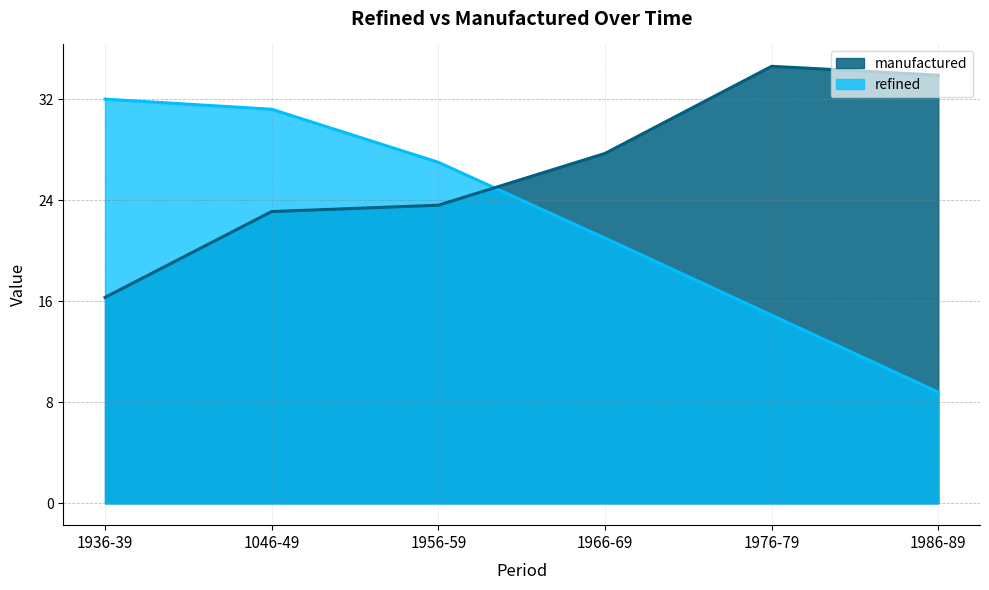

Between which two adjacent categories do refined and manufactured first intersect?

1956-59 and 1966-69